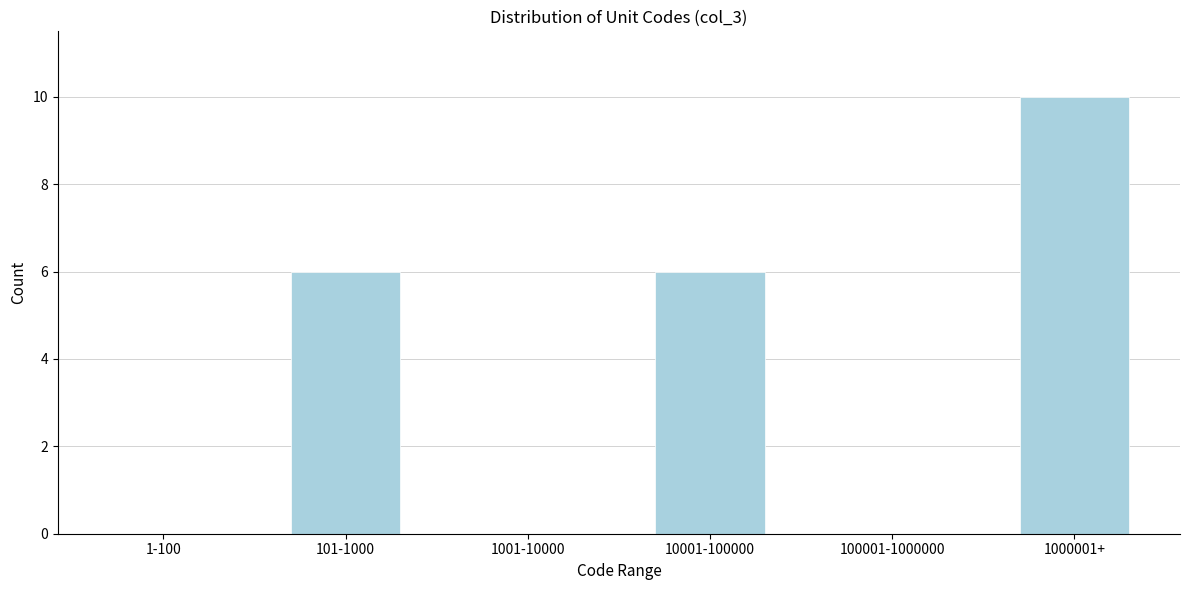

Reading left to right, list all the values displayed in this chart.

1-100=0	101-1000=6	1001-10000=0	10001-100000=6	100001-1000000=0	1000001+=10